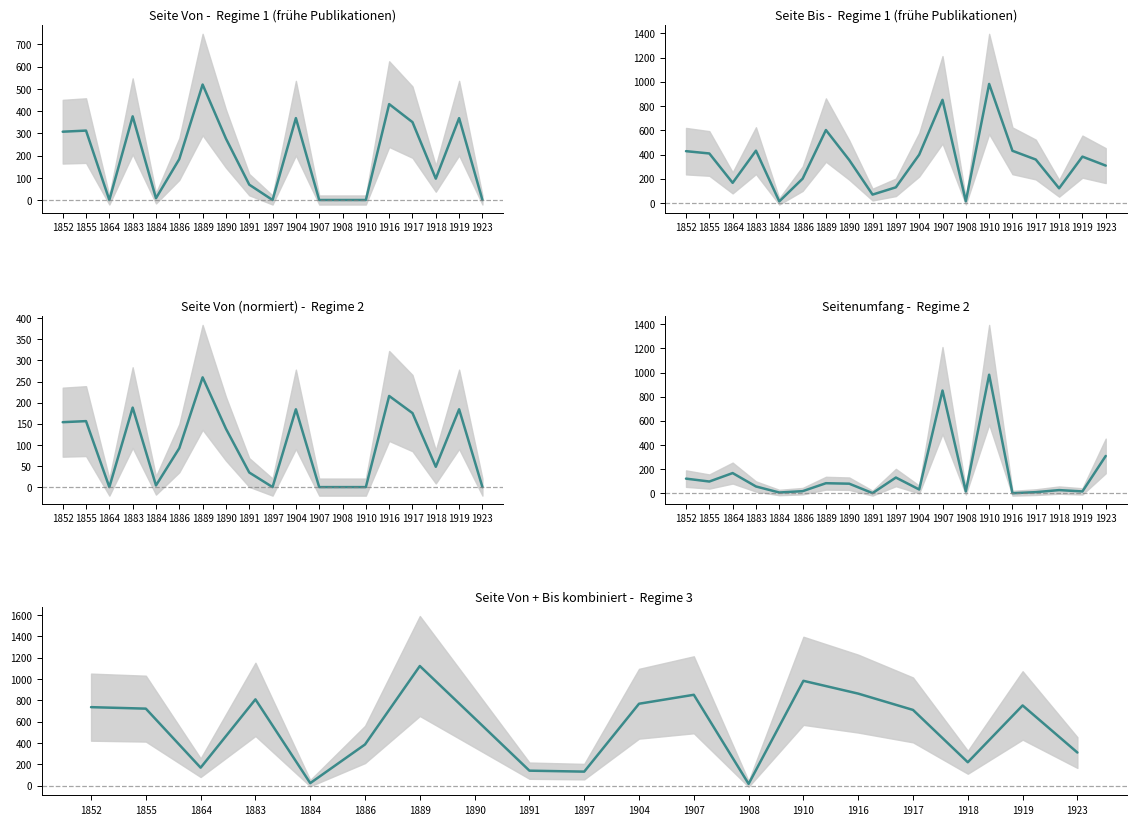

What is the spread (max minus min) of values at 1923?

310.5